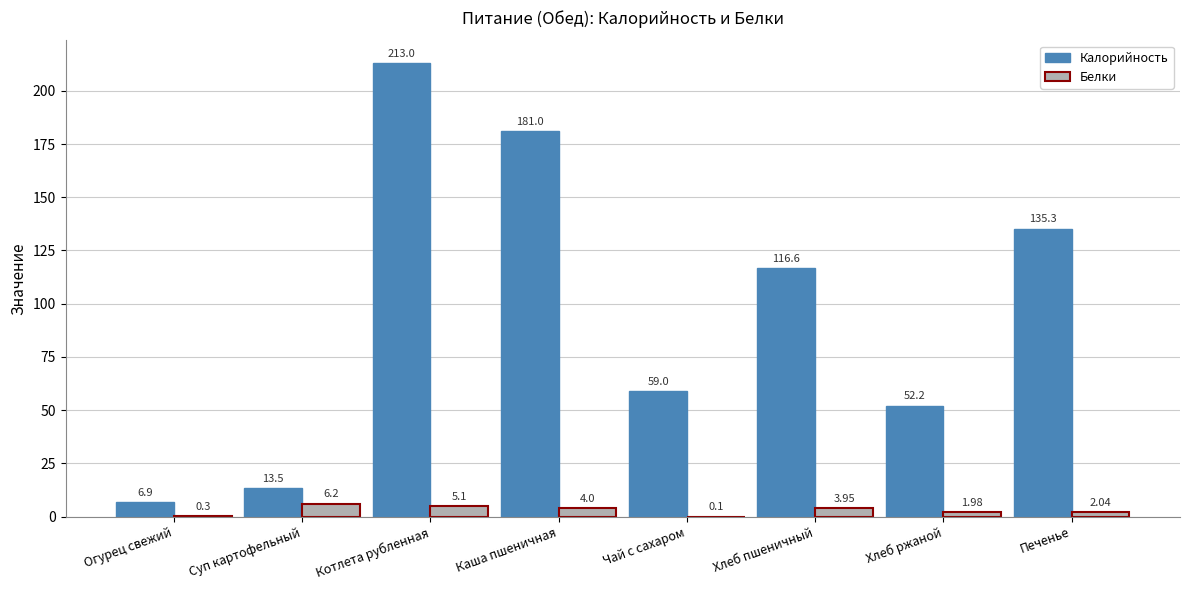

What is the sum of all Калорийность values?

777.5